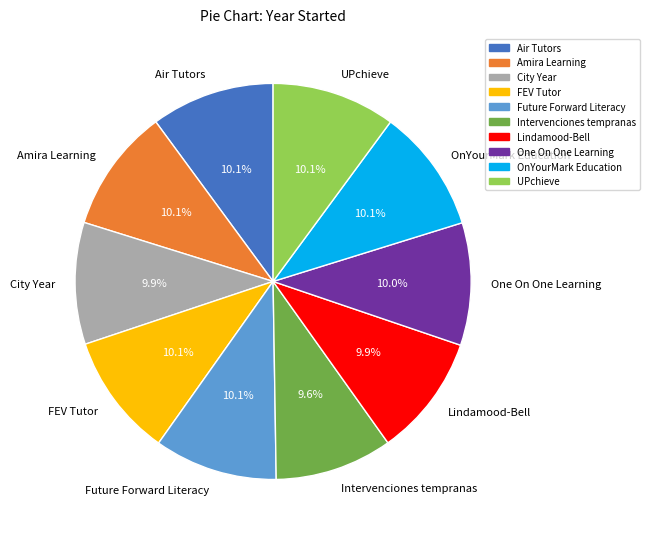

Do FEV Tutor and One On One Learning together represent more than half of the pie?

No